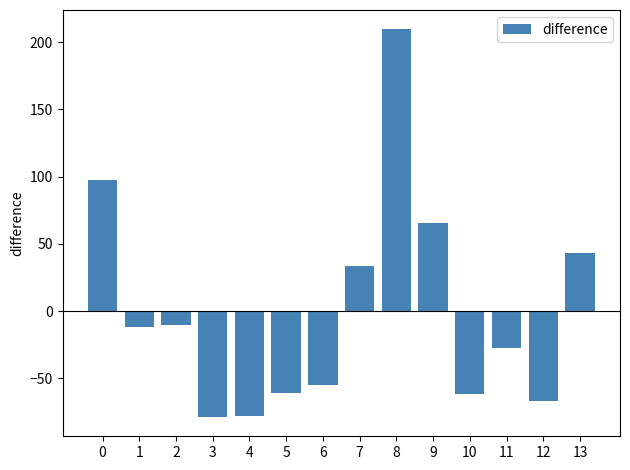

What is the value of the 4th bar from the left?

-78.6